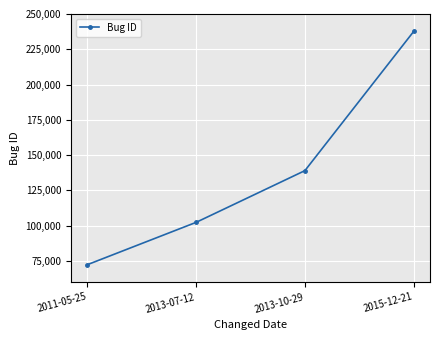

What is the average value?

137800